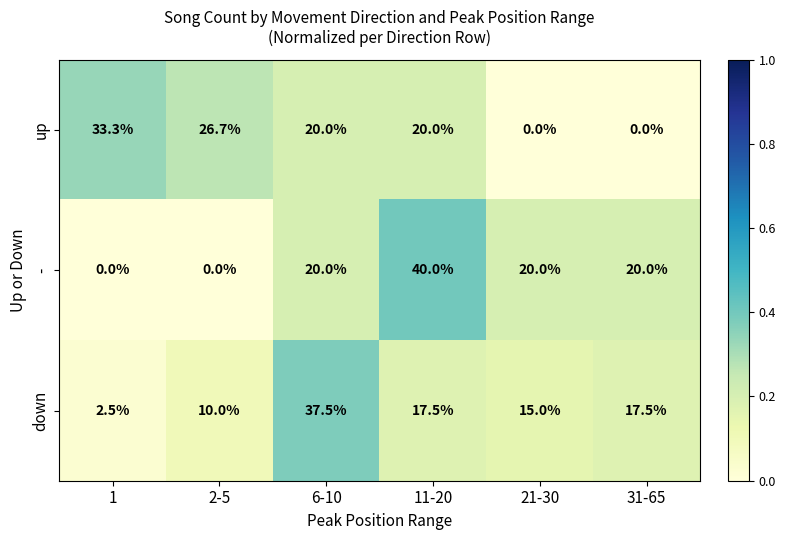

Reading right to left, extract all data points from this chart.

up: 0.0	0.0	20.0	20.0	26.7	33.3
-: 20.0	20.0	40.0	20.0	0.0	0.0
down: 17.5	15.0	17.5	37.5	10.0	2.5